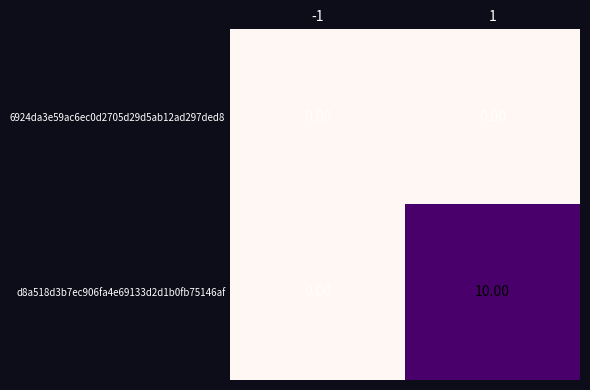

Which series has the largest range (max minus min)?

d8a518d3b7ec906fa4e69133d2d1b0fb75146af